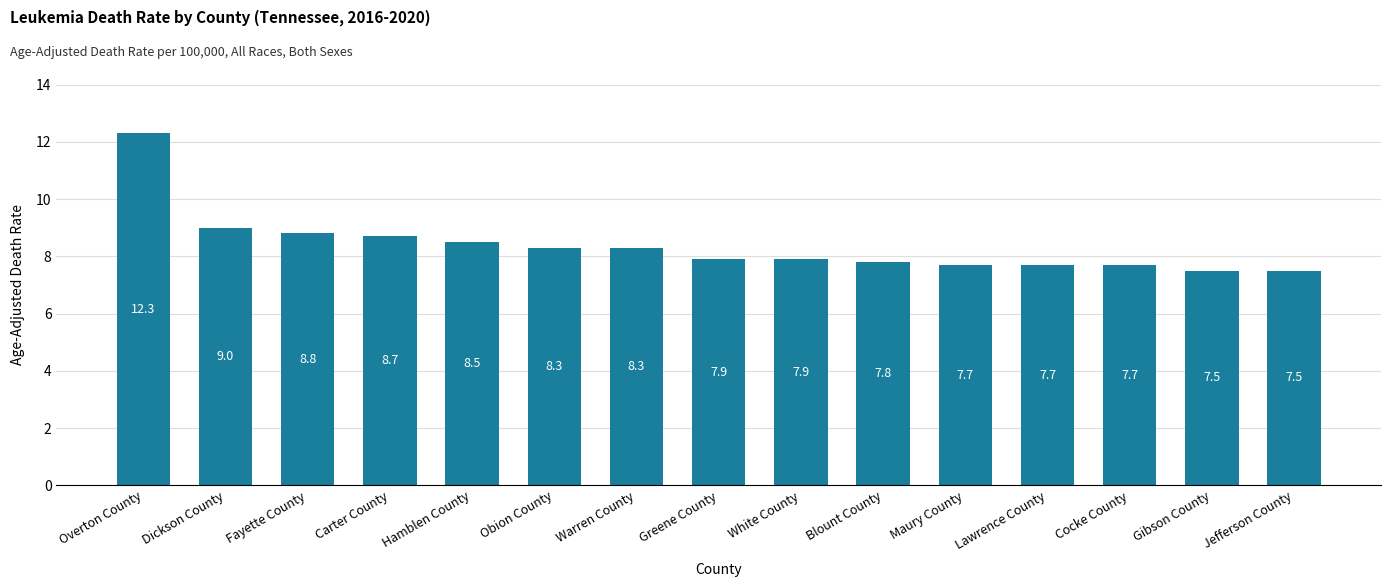

What is the value of the 12th bar from the left?

7.7